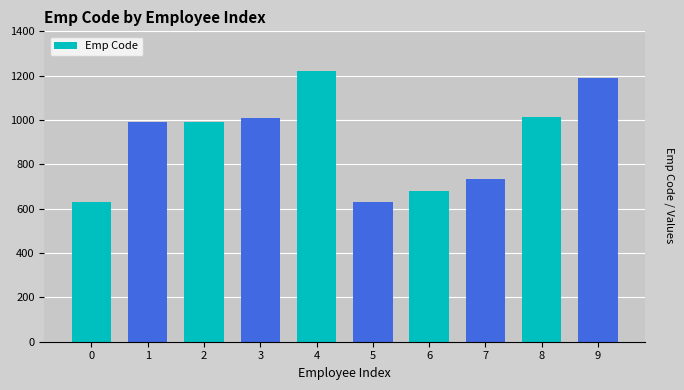

What is the difference between the maximum and minimum values?

594